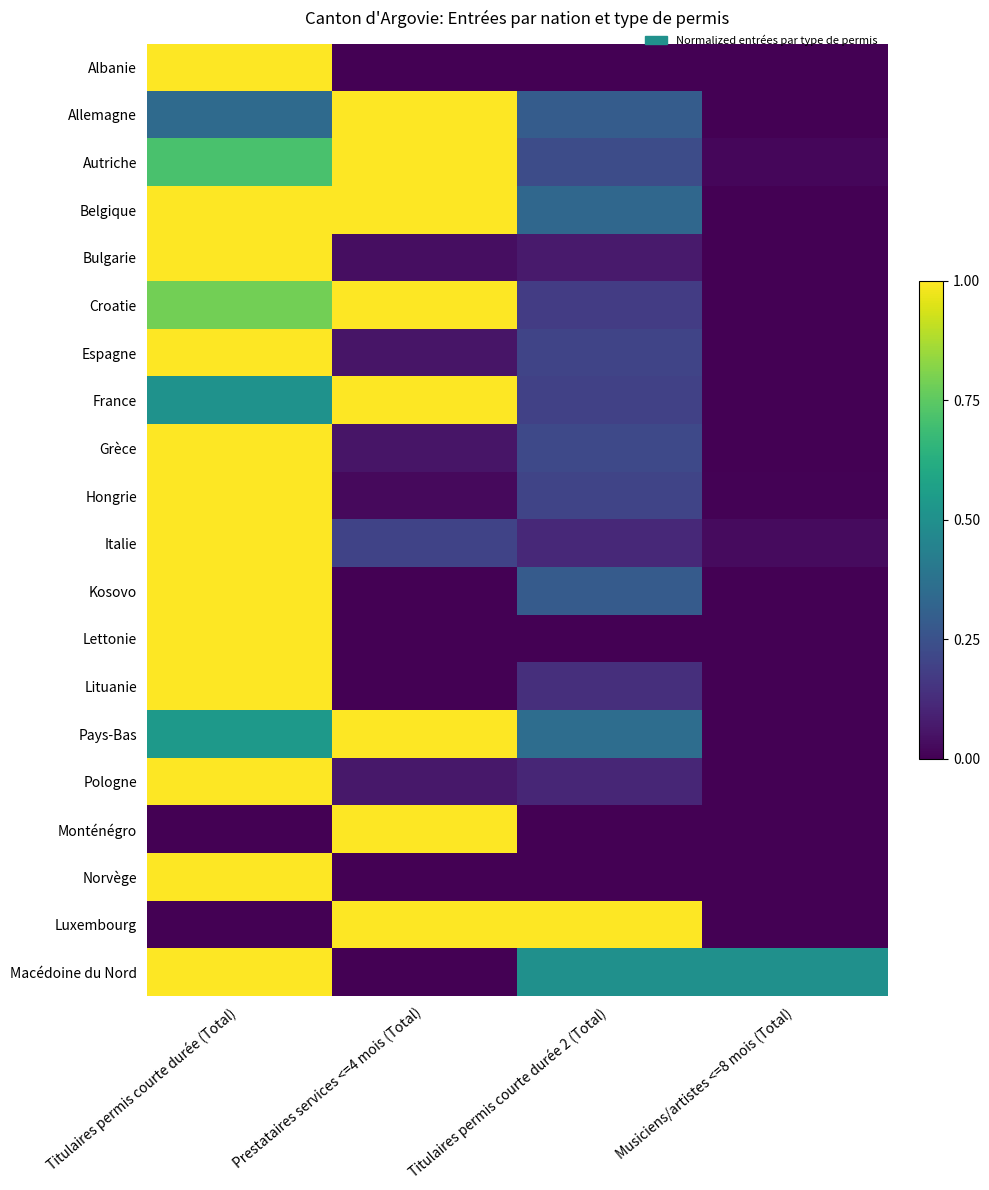

Reading left to right, what are all the values shown in this chart?

Albanie: Titulaires permis courte durée (Total)=1.0	Prestataires services <=4 mois (Total)=0.0	Titulaires permis courte durée 2 (Total)=0.0	Musiciens/artistes <=8 mois (Total)=0.0
Allemagne: Titulaires permis courte durée (Total)=0.3	Prestataires services <=4 mois (Total)=1.0	Titulaires permis courte durée 2 (Total)=0.3	Musiciens/artistes <=8 mois (Total)=0.0
Autriche: Titulaires permis courte durée (Total)=0.7	Prestataires services <=4 mois (Total)=1.0	Titulaires permis courte durée 2 (Total)=0.2	Musiciens/artistes <=8 mois (Total)=0.0
Belgique: Titulaires permis courte durée (Total)=1.0	Prestataires services <=4 mois (Total)=1.0	Titulaires permis courte durée 2 (Total)=0.3	Musiciens/artistes <=8 mois (Total)=0.0
Bulgarie: Titulaires permis courte durée (Total)=1.0	Prestataires services <=4 mois (Total)=0.0	Titulaires permis courte durée 2 (Total)=0.1	Musiciens/artistes <=8 mois (Total)=0.0
Croatie: Titulaires permis courte durée (Total)=0.8	Prestataires services <=4 mois (Total)=1.0	Titulaires permis courte durée 2 (Total)=0.2	Musiciens/artistes <=8 mois (Total)=0.0
Espagne: Titulaires permis courte durée (Total)=1.0	Prestataires services <=4 mois (Total)=0.1	Titulaires permis courte durée 2 (Total)=0.2	Musiciens/artistes <=8 mois (Total)=0.0
France: Titulaires permis courte durée (Total)=0.5	Prestataires services <=4 mois (Total)=1.0	Titulaires permis courte durée 2 (Total)=0.2	Musiciens/artistes <=8 mois (Total)=0.0
Grèce: Titulaires permis courte durée (Total)=1.0	Prestataires services <=4 mois (Total)=0.1	Titulaires permis courte durée 2 (Total)=0.2	Musiciens/artistes <=8 mois (Total)=0.0
Hongrie: Titulaires permis courte durée (Total)=1.0	Prestataires services <=4 mois (Total)=0.0	Titulaires permis courte durée 2 (Total)=0.2	Musiciens/artistes <=8 mois (Total)=0.0
Italie: Titulaires permis courte durée (Total)=1.0	Prestataires services <=4 mois (Total)=0.2	Titulaires permis courte durée 2 (Total)=0.1	Musiciens/artistes <=8 mois (Total)=0.0
Kosovo: Titulaires permis courte durée (Total)=1.0	Prestataires services <=4 mois (Total)=0.0	Titulaires permis courte durée 2 (Total)=0.3	Musiciens/artistes <=8 mois (Total)=0.0
Lettonie: Titulaires permis courte durée (Total)=1.0	Prestataires services <=4 mois (Total)=0.0	Titulaires permis courte durée 2 (Total)=0.0	Musiciens/artistes <=8 mois (Total)=0.0
Lituanie: Titulaires permis courte durée (Total)=1.0	Prestataires services <=4 mois (Total)=0.0	Titulaires permis courte durée 2 (Total)=0.1	Musiciens/artistes <=8 mois (Total)=0.0
Pays-Bas: Titulaires permis courte durée (Total)=0.5	Prestataires services <=4 mois (Total)=1.0	Titulaires permis courte durée 2 (Total)=0.4	Musiciens/artistes <=8 mois (Total)=0.0
Pologne: Titulaires permis courte durée (Total)=1.0	Prestataires services <=4 mois (Total)=0.1	Titulaires permis courte durée 2 (Total)=0.1	Musiciens/artistes <=8 mois (Total)=0.0
Monténégro: Titulaires permis courte durée (Total)=0.0	Prestataires services <=4 mois (Total)=1.0	Titulaires permis courte durée 2 (Total)=0.0	Musiciens/artistes <=8 mois (Total)=0.0
Norvège: Titulaires permis courte durée (Total)=1.0	Prestataires services <=4 mois (Total)=0.0	Titulaires permis courte durée 2 (Total)=0.0	Musiciens/artistes <=8 mois (Total)=0.0
Luxembourg: Titulaires permis courte durée (Total)=0.0	Prestataires services <=4 mois (Total)=1.0	Titulaires permis courte durée 2 (Total)=1.0	Musiciens/artistes <=8 mois (Total)=0.0
Macédoine du Nord: Titulaires permis courte durée (Total)=1.0	Prestataires services <=4 mois (Total)=0.0	Titulaires permis courte durée 2 (Total)=0.5	Musiciens/artistes <=8 mois (Total)=0.5